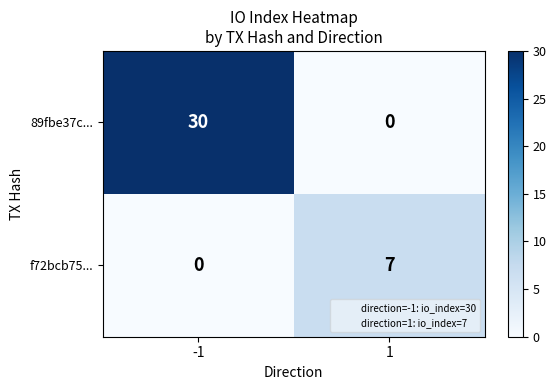

What is the difference between the f72bcb75... values at -1 and 1?

7